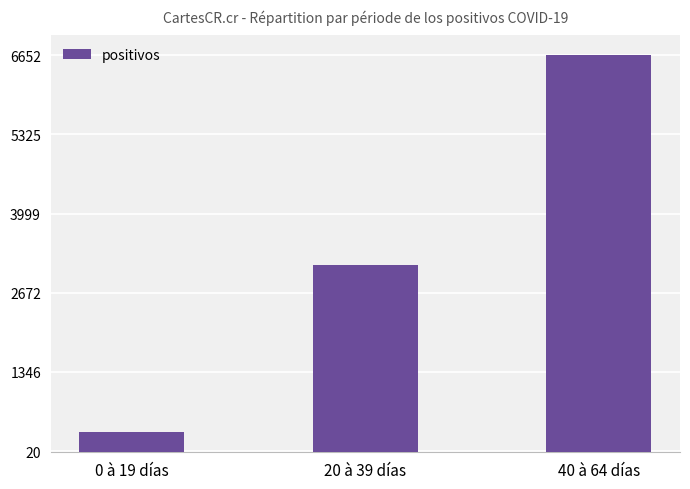

Where is the data nearest to the value 3494?

20 à 39 días